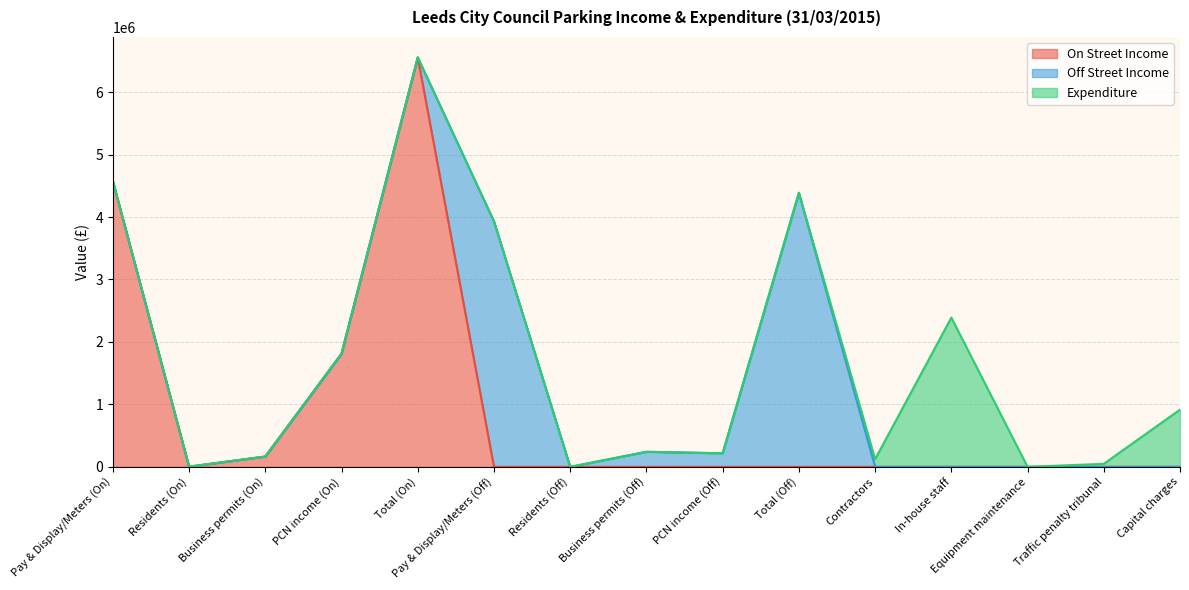

Reading left to right, what are all the values shown in this chart?

On Street Income: 4576000	3000	165000	1812000	6556000	0	0	0	0	0	0	0	0	0	0
Off Street Income: 0	0	0	0	0	3930000	0	241000	217000	4388000	0	0	0	0	0
Expenditure: 0	0	0	0	0	0	0	0	0	0	122000	2390000	0	48000	916000